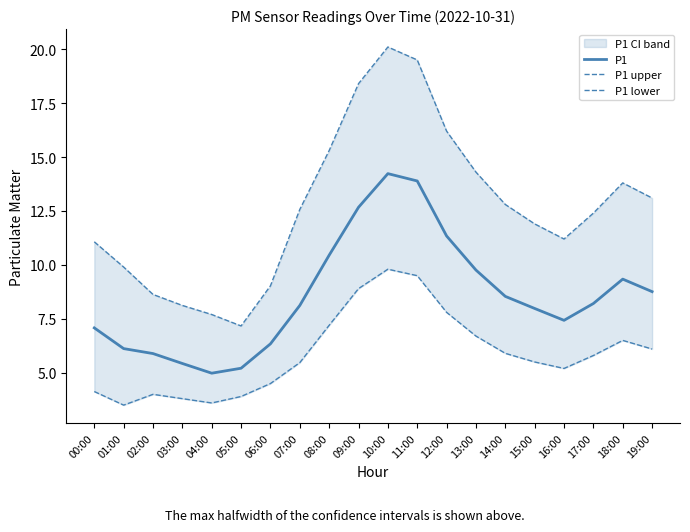

What position from the left is 16:00?

17